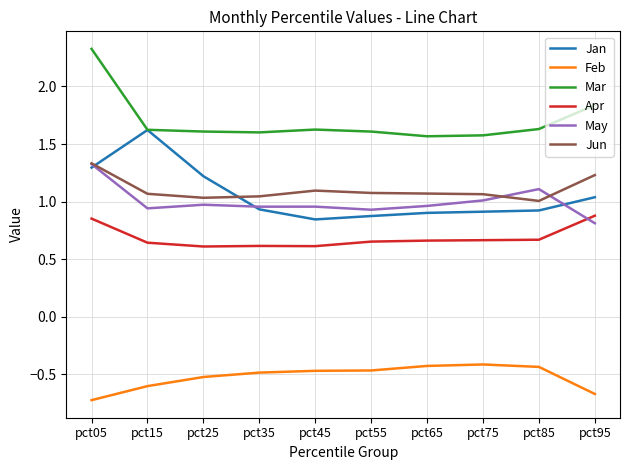

What value does the Jan series have at pct05?

1.3